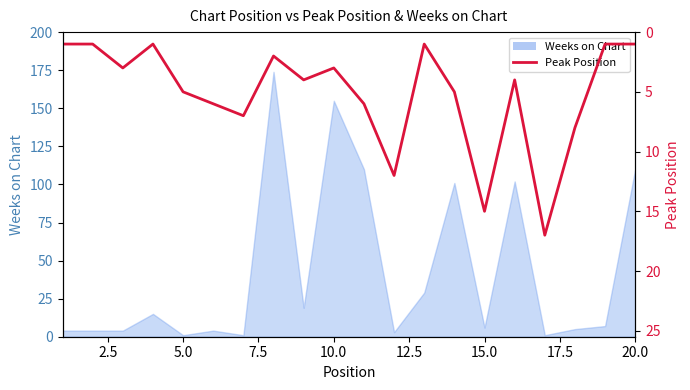

The value at 17.5 is 1. True or false?

False